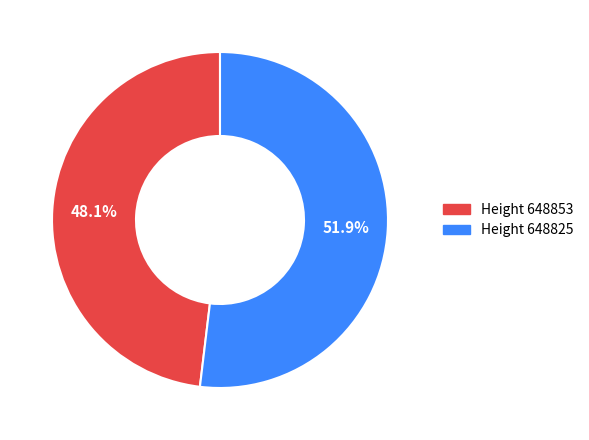

Is there any slice that represents more than half of the pie?

Yes